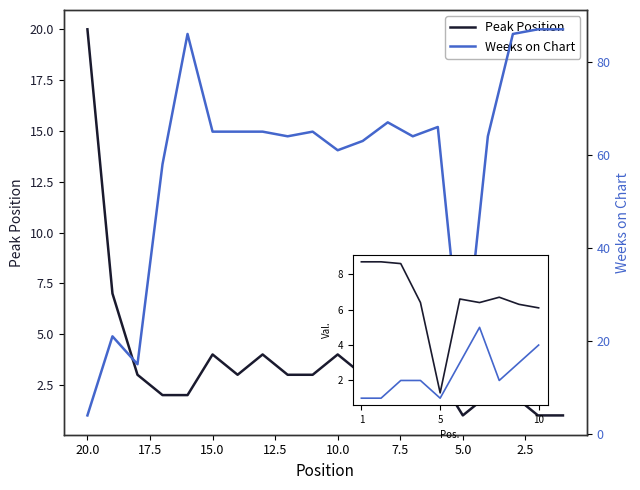

Rank the categories by Peak Position value from lowest to highest.

1, 2, 5, 3, 4, 8, 16, 17, 6, 9, 11, 12, 14, 18, 10, 13, 15, 7, 19, 20